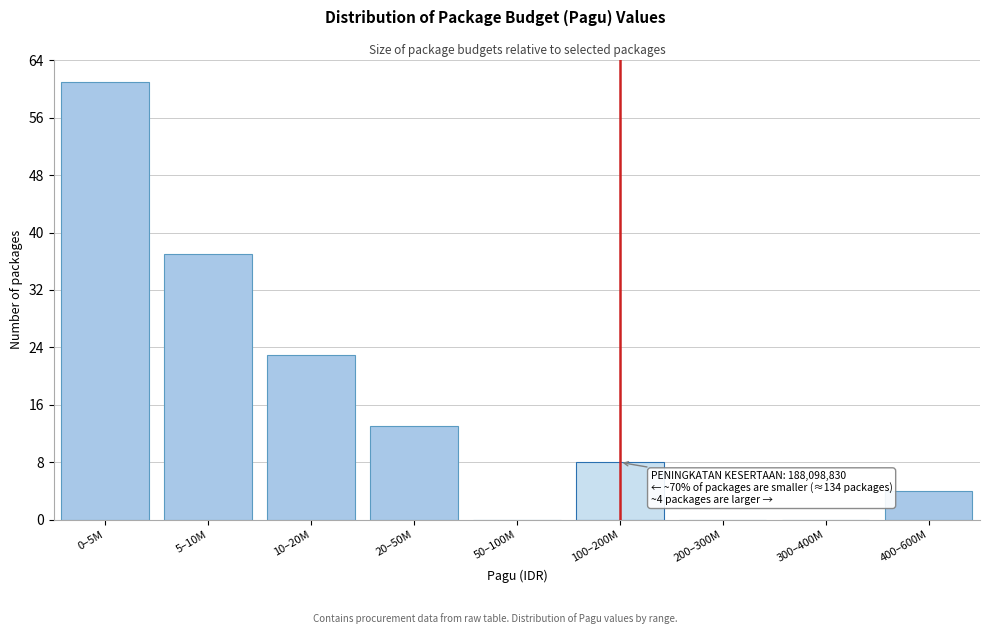

Reading left to right, extract all data points from this chart.

0–5M=61	5–10M=37	10–20M=23	20–50M=13	50–100M=0	100–200M=8	200–300M=0	300–400M=0	400–600M=4